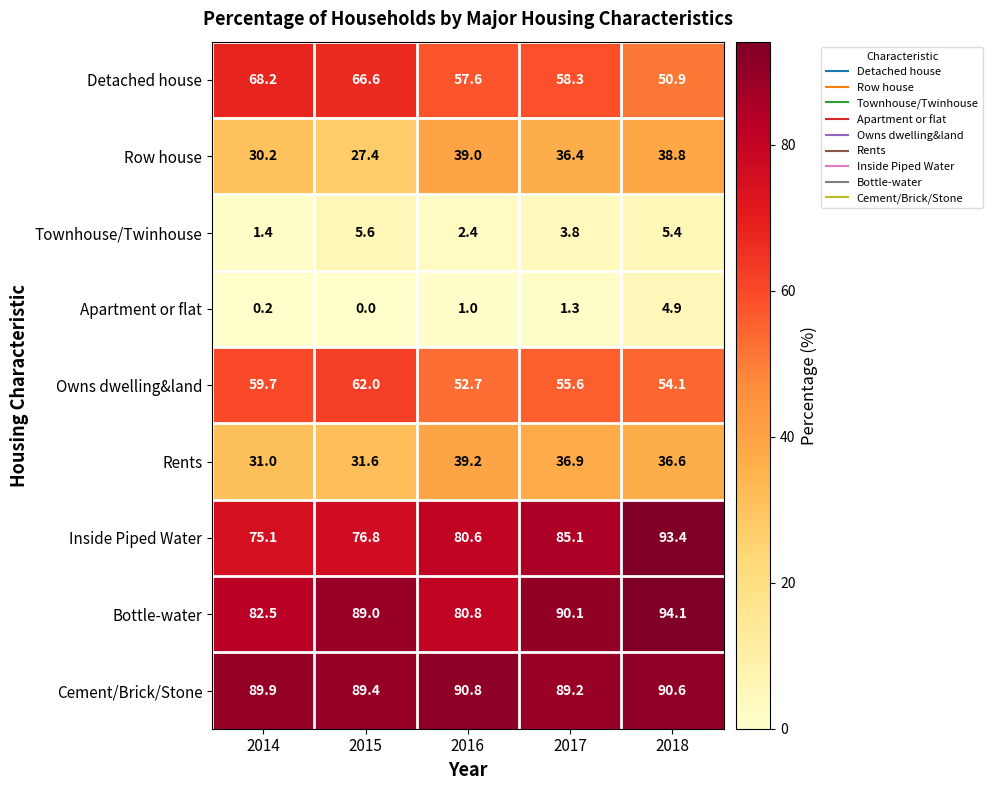

Where does the Detached house series first go above 58?

2014